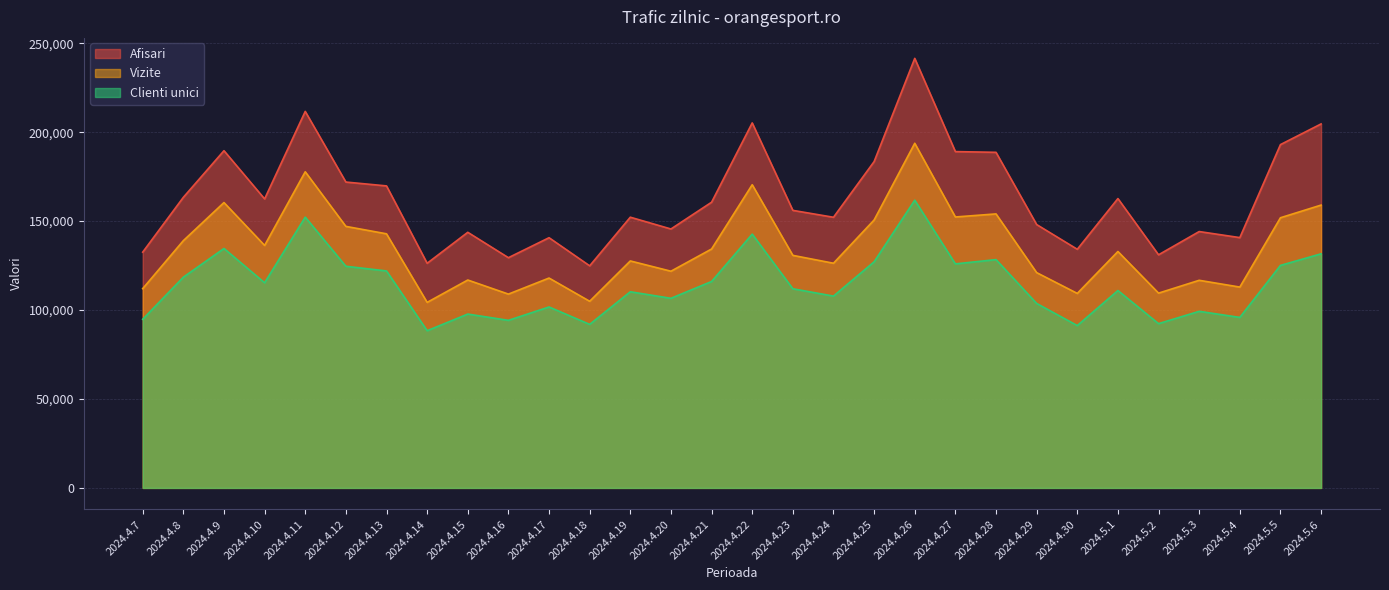

Reading left to right, list all the values displayed in this chart.

Afisari: 2024.4.7=132558	2024.4.8=163377	2024.4.9=189598	2024.4.10=162490	2024.4.11=211687	2024.4.12=171967	2024.4.13=169802	2024.4.14=126295	2024.4.15=143715	2024.4.16=129438	2024.4.17=140676	2024.4.18=124868	2024.4.19=152204	2024.4.20=145576	2024.4.21=160627	2024.4.22=205222	2024.4.23=156044	2024.4.24=152170	2024.4.25=183475	2024.4.26=241509	2024.4.27=189093	2024.4.28=188682	2024.4.29=148075	2024.4.30=134174	2024.5.1=162689	2024.5.2=131064	2024.5.3=144133	2024.5.4=140734	2024.5.5=193025	2024.5.6=204654
Vizite: 2024.4.7=112053	2024.4.8=139017	2024.4.9=160439	2024.4.10=136335	2024.4.11=177752	2024.4.12=147039	2024.4.13=142867	2024.4.14=104315	2024.4.15=116885	2024.4.16=108968	2024.4.17=117990	2024.4.18=104933	2024.4.19=127612	2024.4.20=121832	2024.4.21=134325	2024.4.22=170467	2024.4.23=130744	2024.4.24=126323	2024.4.25=150644	2024.4.26=193769	2024.4.27=152327	2024.4.28=154055	2024.4.29=121045	2024.4.30=109360	2024.5.1=132922	2024.5.2=109515	2024.5.3=116725	2024.5.4=112920	2024.5.5=151897	2024.5.6=159016
Clienti unici: 2024.4.7=94810	2024.4.8=118474	2024.4.9=134609	2024.4.10=115343	2024.4.11=152231	2024.4.12=124612	2024.4.13=121988	2024.4.14=88387	2024.4.15=97745	2024.4.16=94212	2024.4.17=101735	2024.4.18=91949	2024.4.19=110279	2024.4.20=106602	2024.4.21=116053	2024.4.22=142685	2024.4.23=111966	2024.4.24=107850	2024.4.25=127126	2024.4.26=161778	2024.4.27=125956	2024.4.28=128365	2024.4.29=103716	2024.4.30=91270	2024.5.1=110982	2024.5.2=92359	2024.5.3=99286	2024.5.4=95864	2024.5.5=125103	2024.5.6=131621